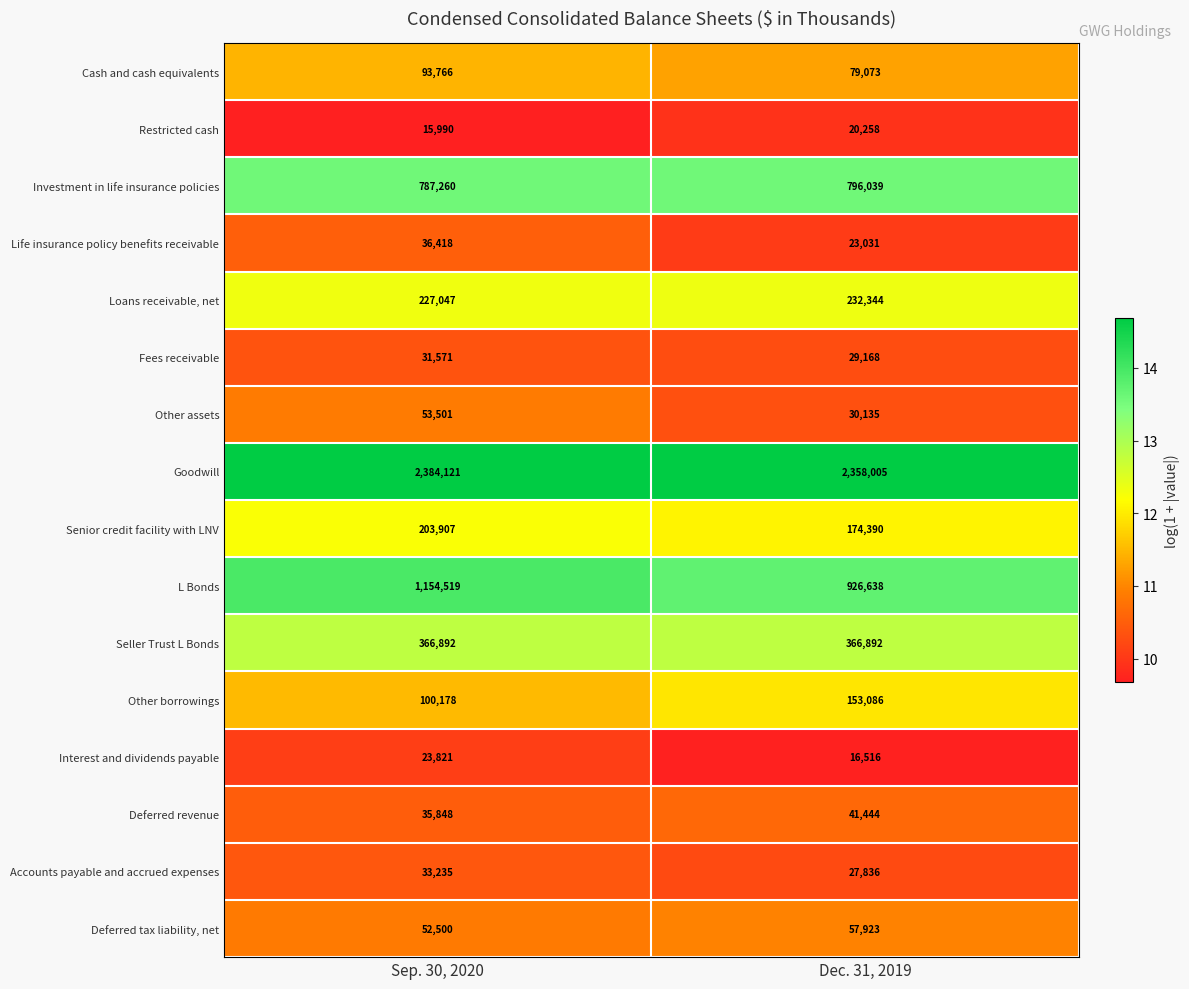

Rank the series by their maximum value, from highest to lowest.

Goodwill, L Bonds, Investment in life insurance policies, Seller Trust L Bonds, Loans receivable, net, Senior credit facility with LNV, Other borrowings, Cash and cash equivalents, Deferred tax liability, net, Other assets, Deferred revenue, Life insurance policy benefits receivable, Accounts payable and accrued expenses, Fees receivable, Interest and dividends payable, Restricted cash